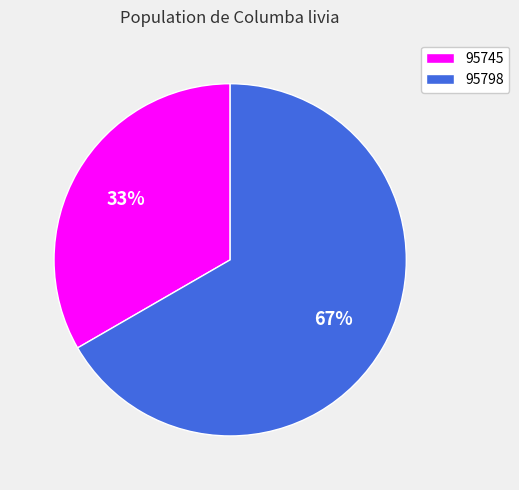

Which slice is the largest?

95798